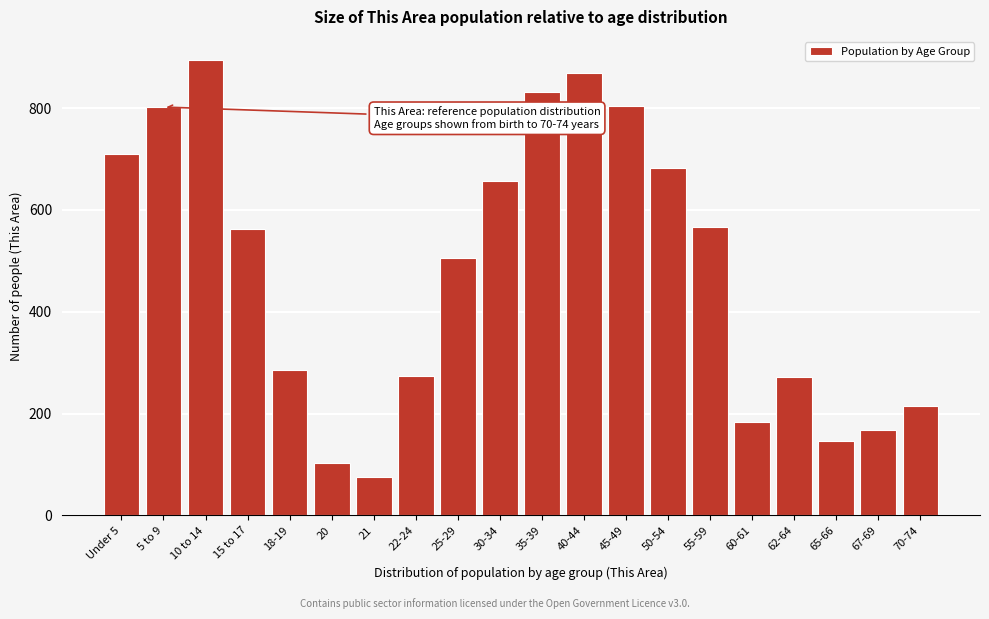

Is it true that the value at 15 to 17 is 788?

False